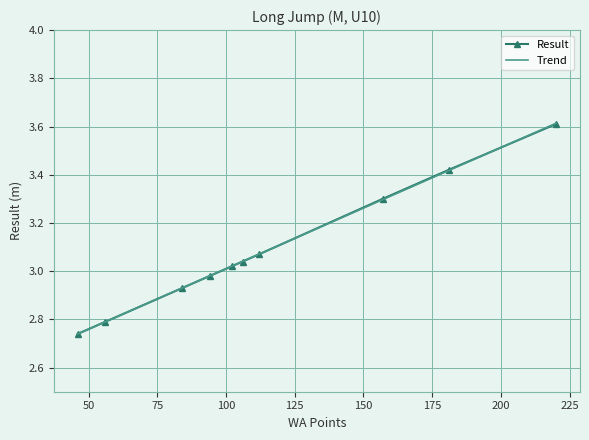

True or false: the data has more than 0 interior local peaks.

False